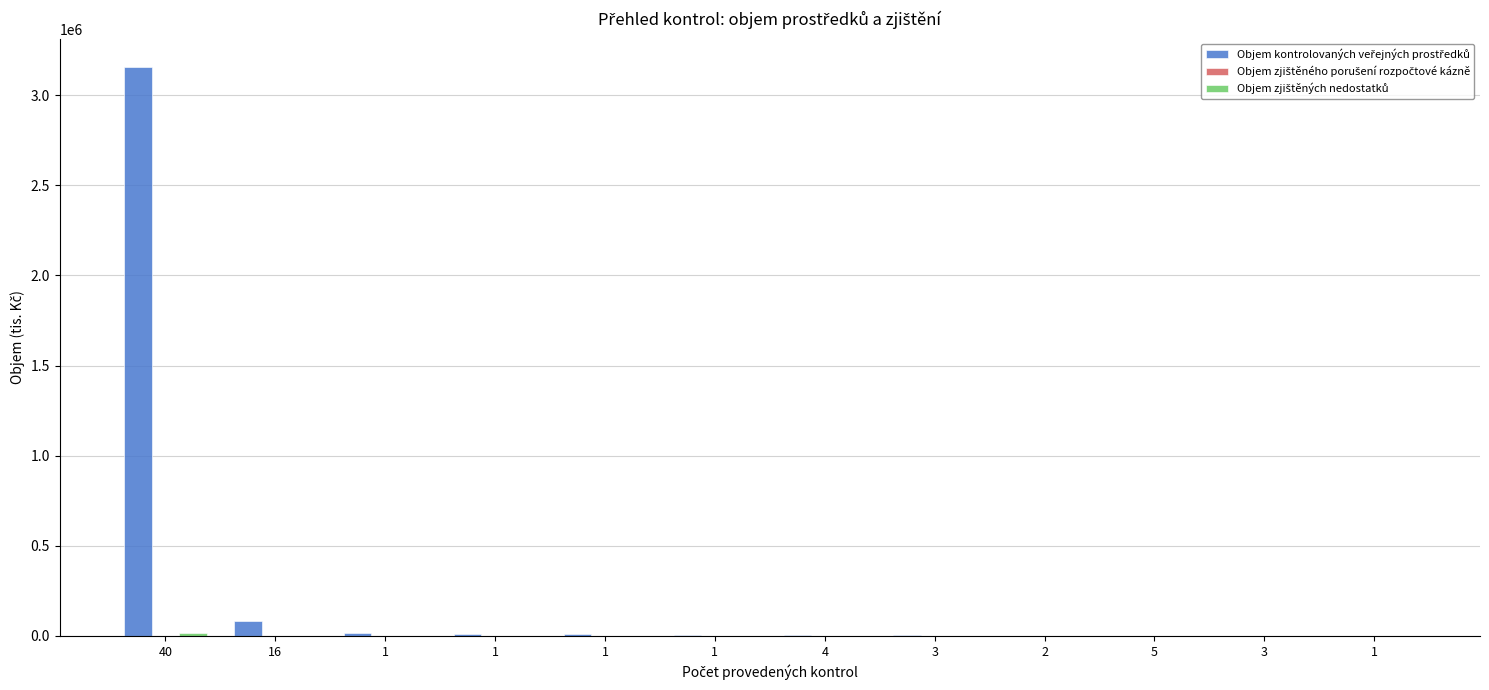

What is the average value of the Objem zjištěných nedostatků series?

1180.3